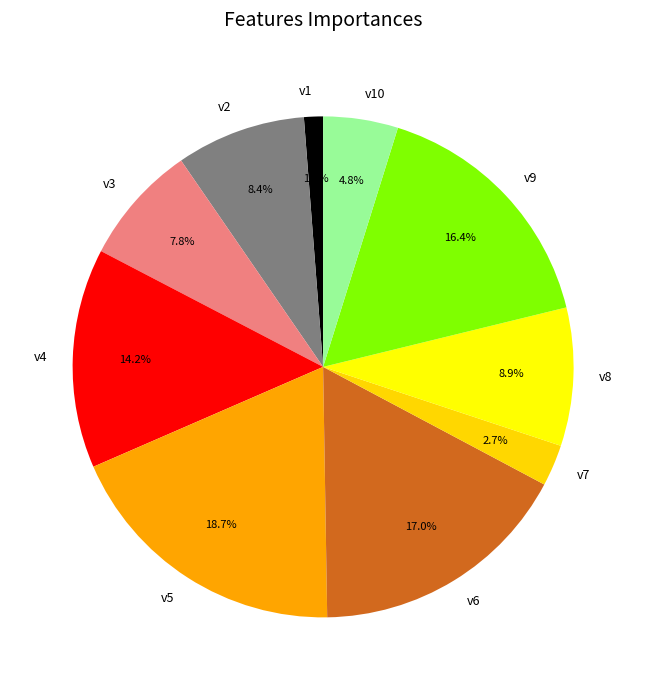

Rank the categories by value from lowest to highest.

v1, v7, v10, v3, v2, v8, v4, v9, v6, v5